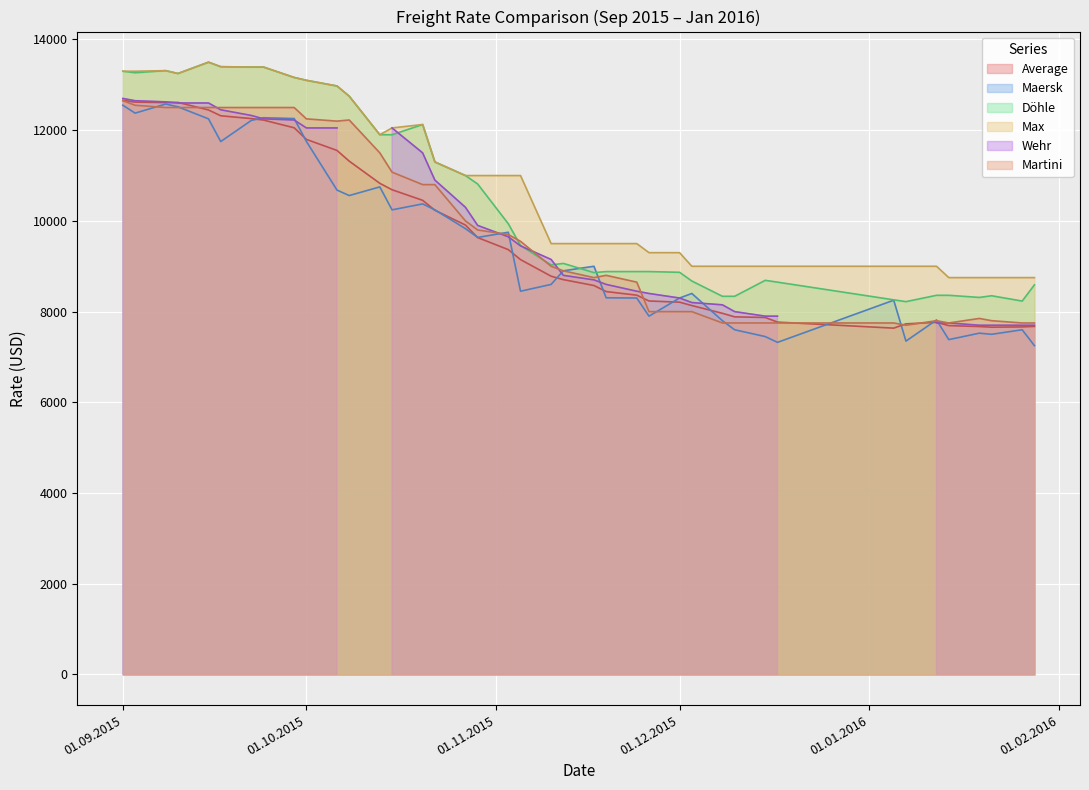

True or false: Döhle and Max cross at least once.

False